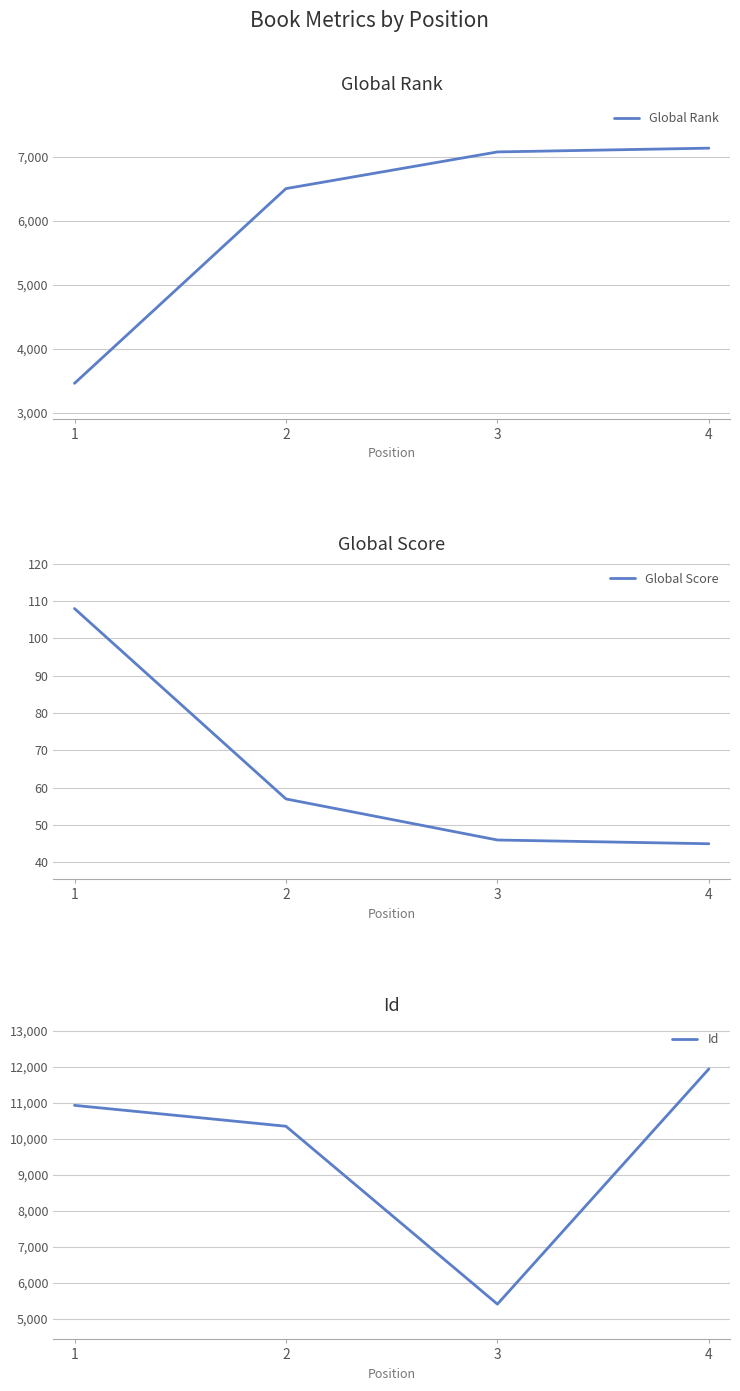

How many categories are shown in the chart?

4